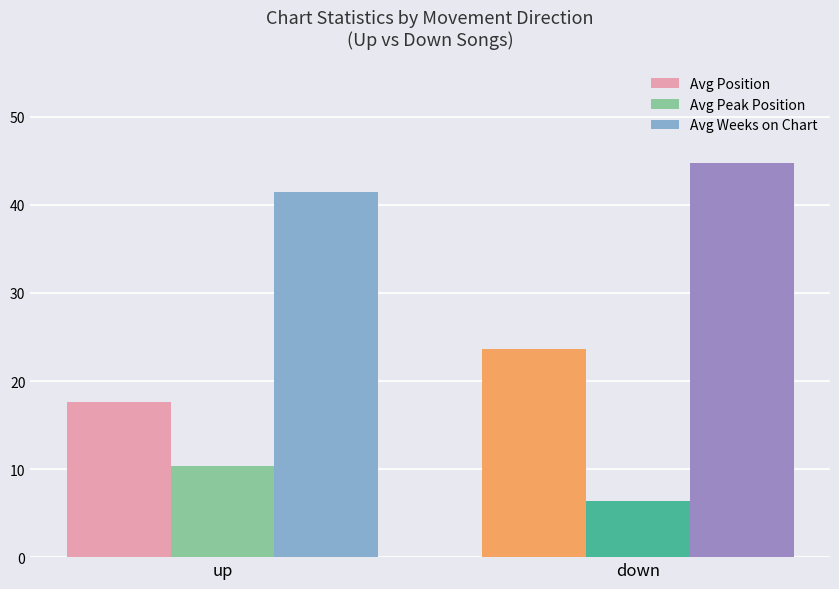

What is the difference between the Avg Peak Position values at down and up?

4.0